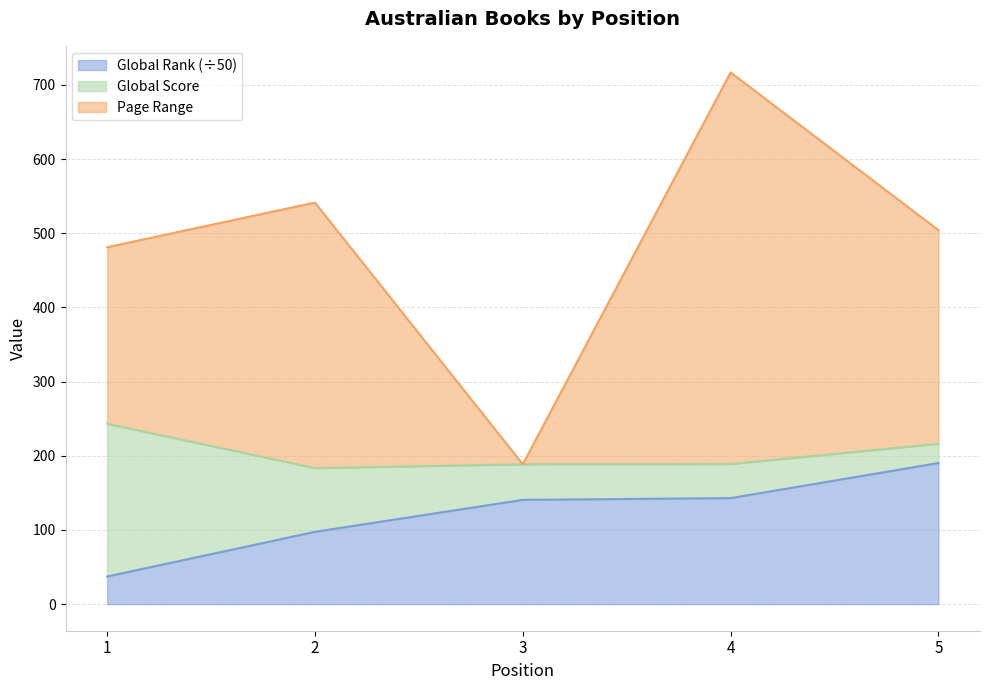

True or false: Global Rank and Page Range intersect in this chart.

False